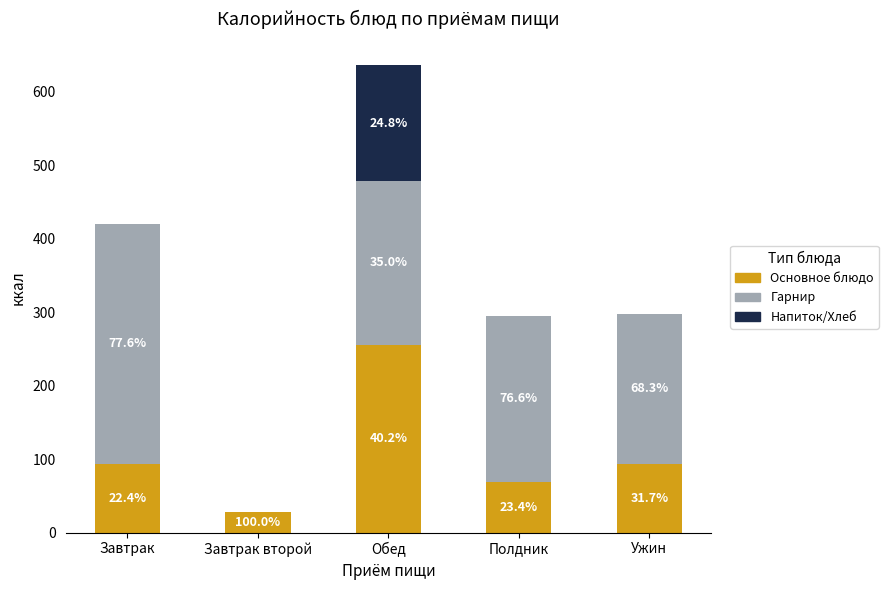

Does the chart contain stacked bars?

Yes